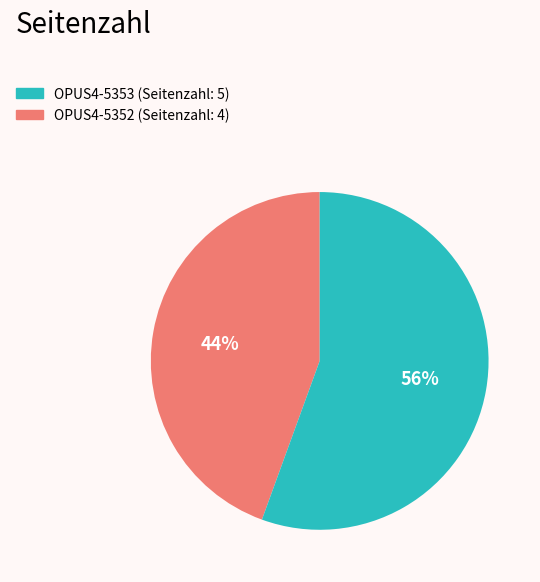

Is there any slice that represents more than half of the pie?

Yes